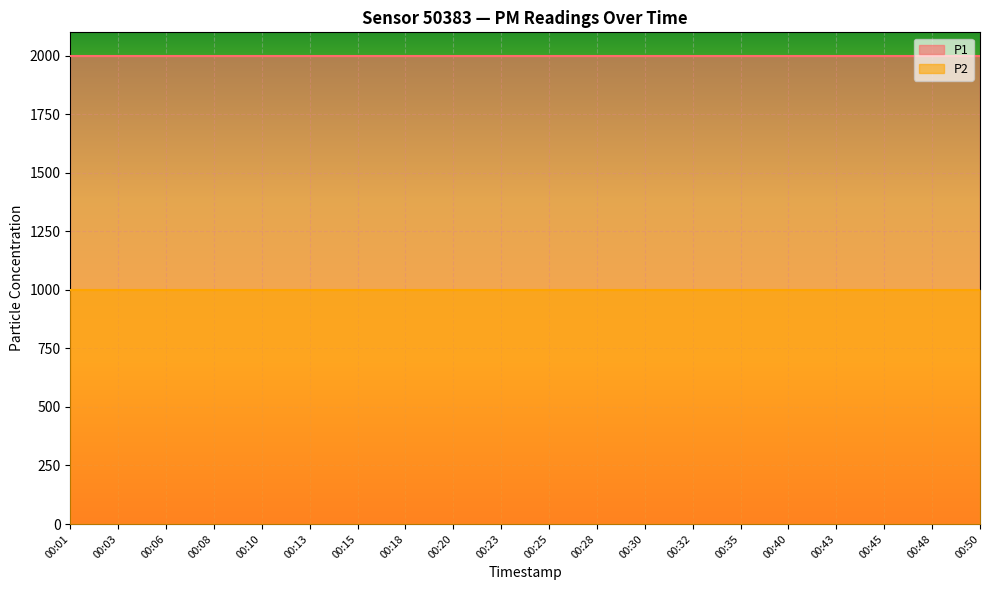

True or false: P1 and P2 cross at least once.

False